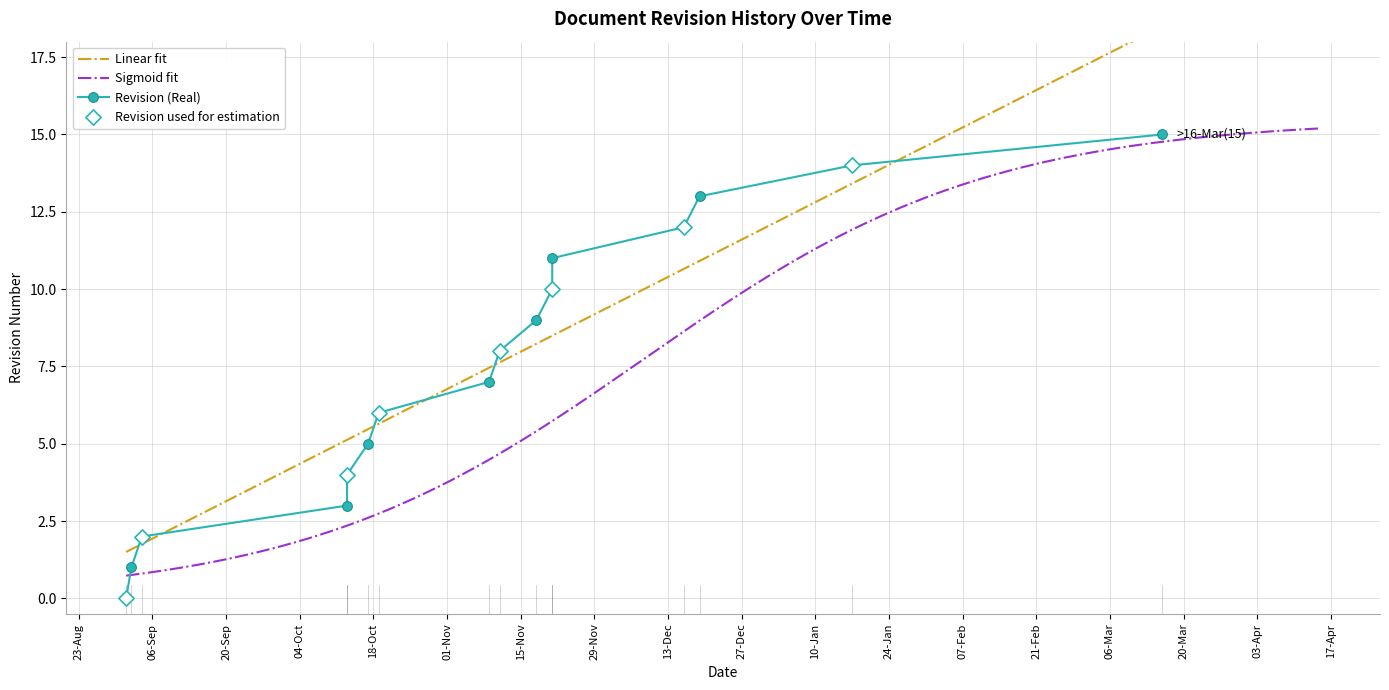

Which has a higher value, 27-Dec or 07-Feb?

07-Feb